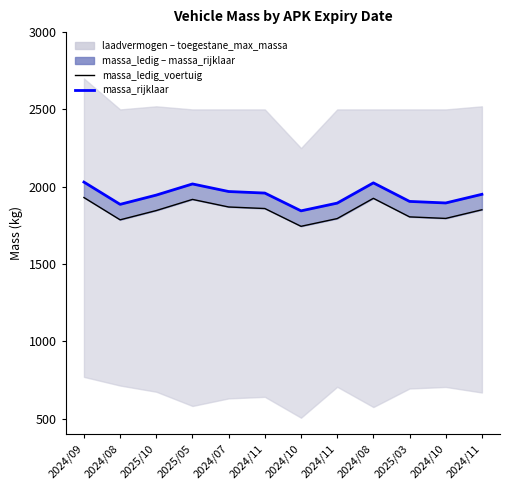

What is the total value across all series at 2025/10?

3792